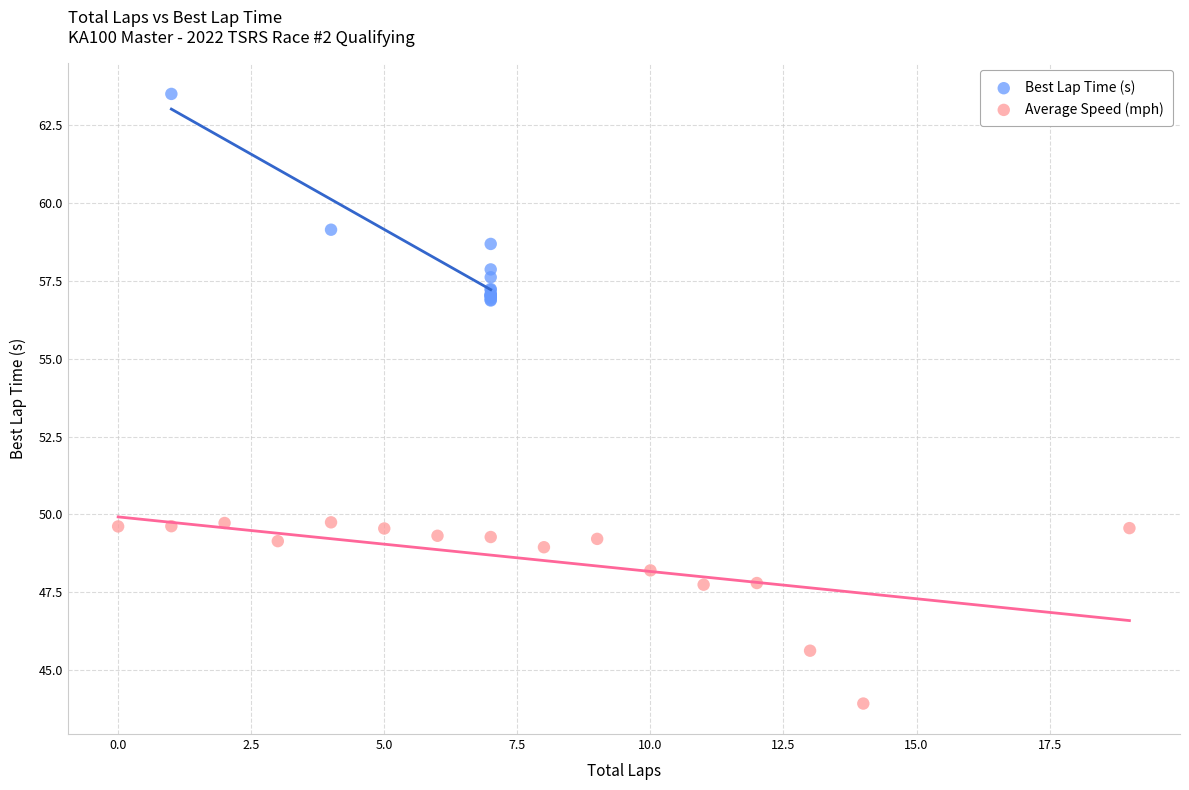

Which series reaches the maximum Y coordinate?

Best Lap Time (s)